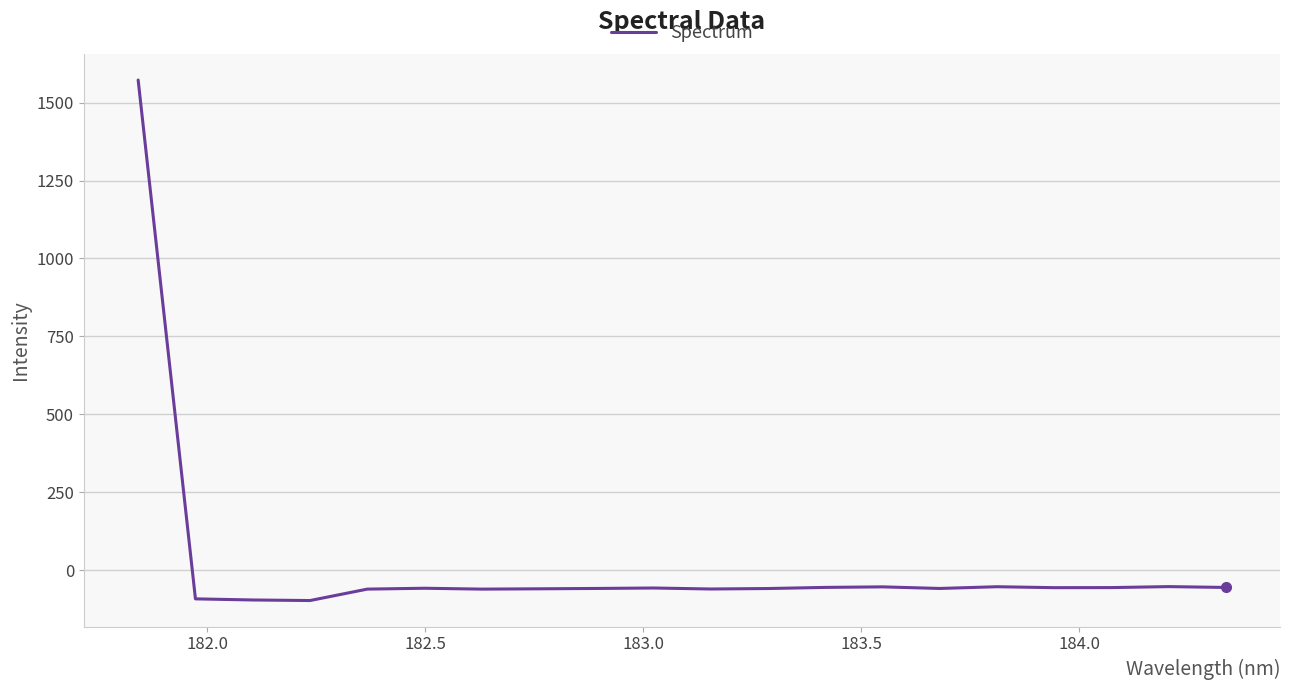

Does the chart have visible grid lines?

Yes